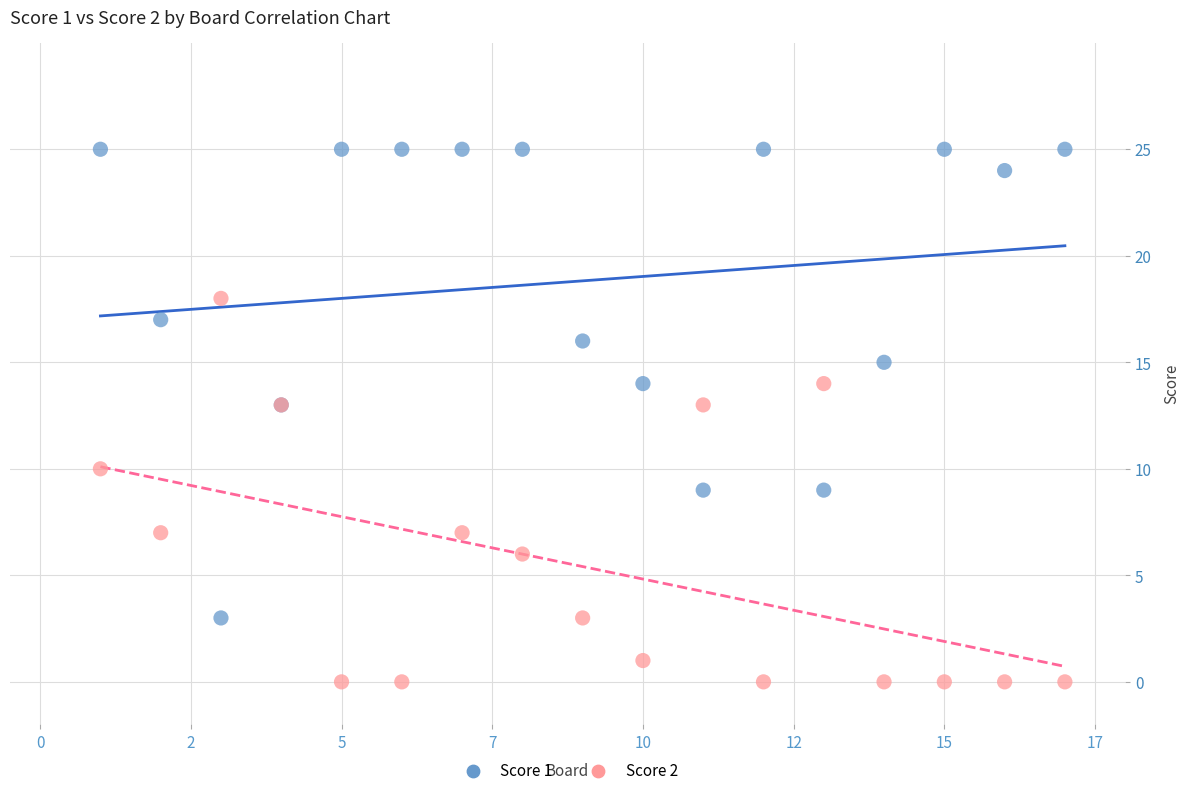

Which series contains the lowest Y value?

Score 2